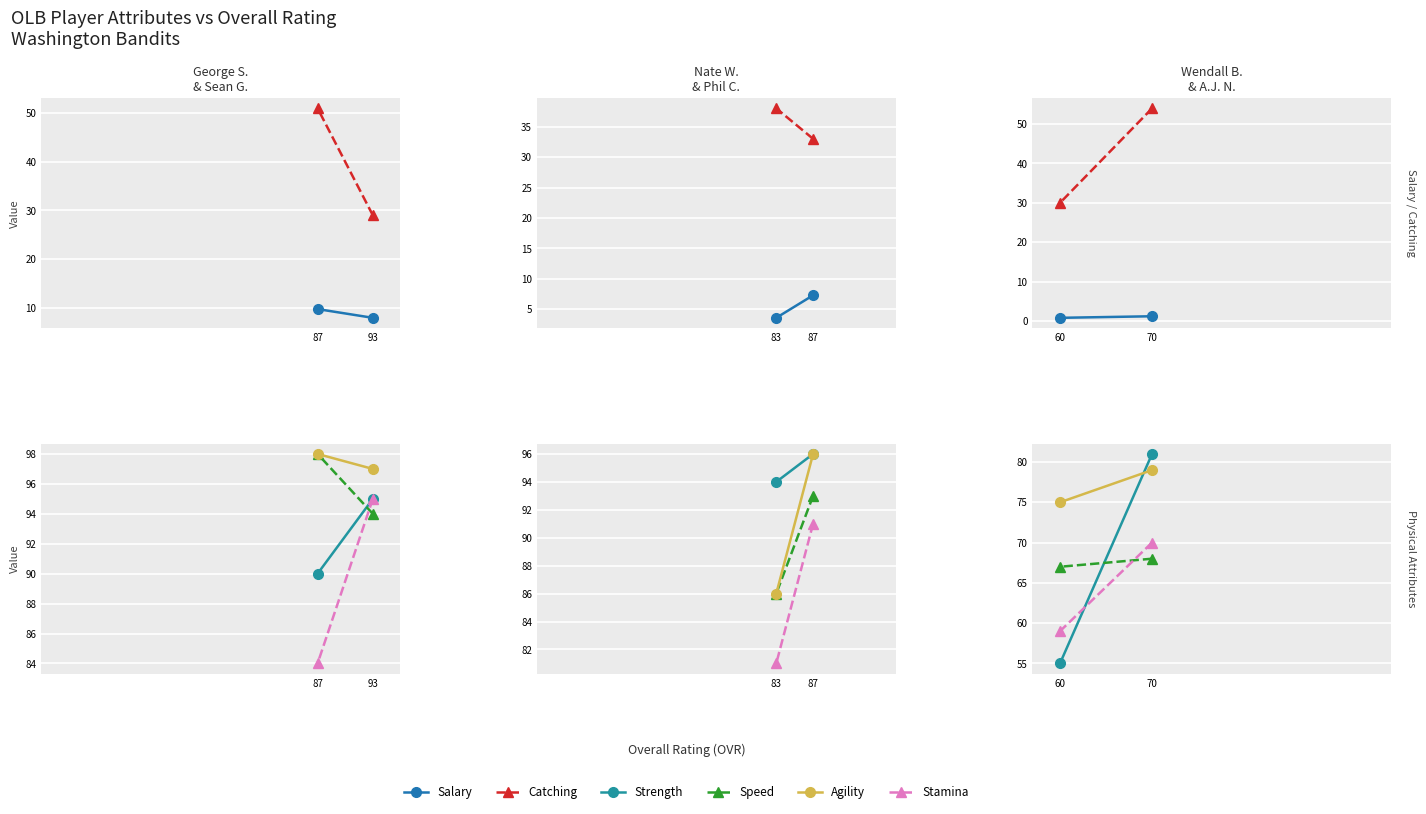

How many data points in Salary are less than 1?

1